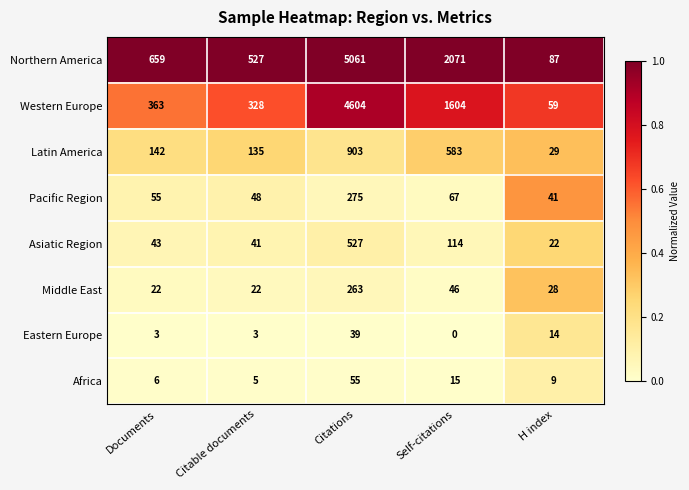

What is the maximum value for Western Europe?

4604